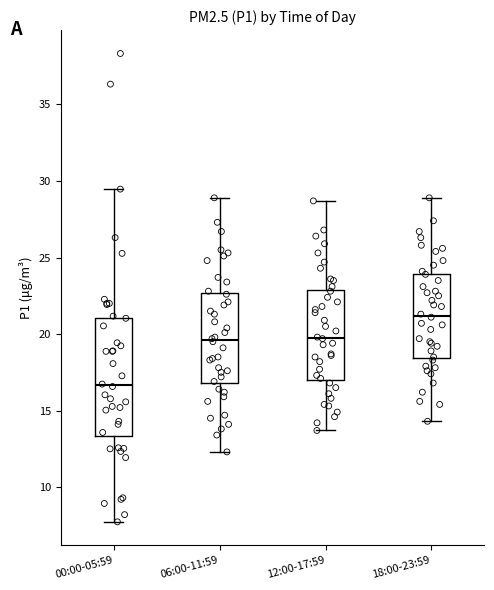

Which box's median line is the highest?

18:00-23:59